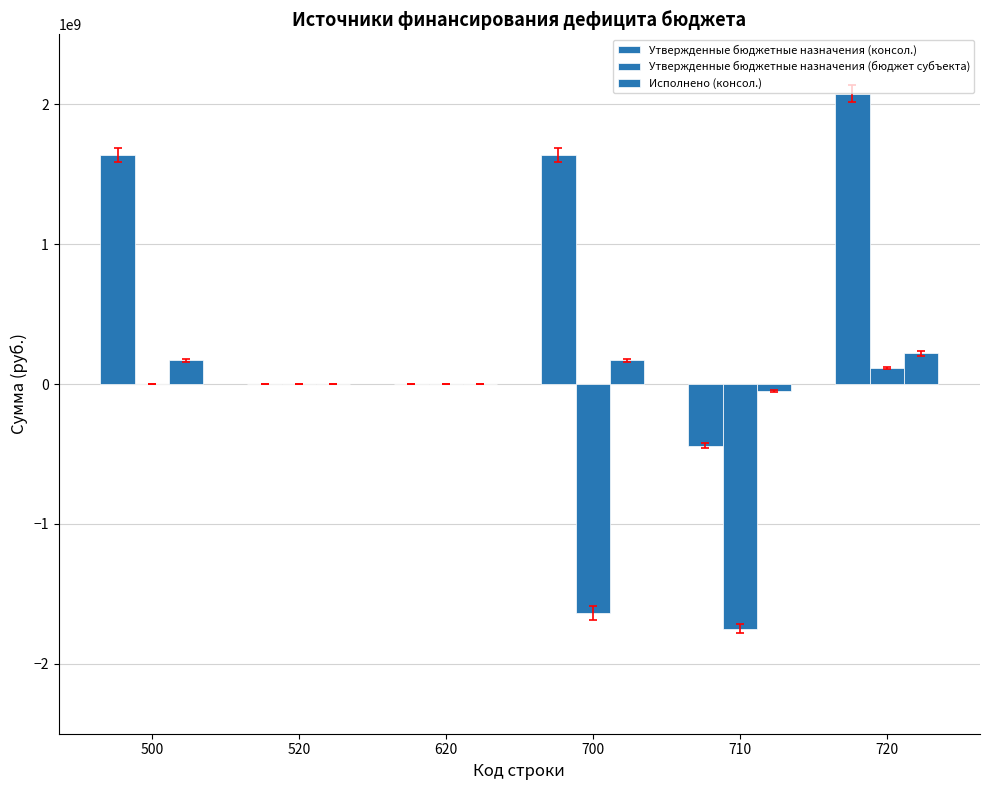

How many categories are shown in the chart?

6